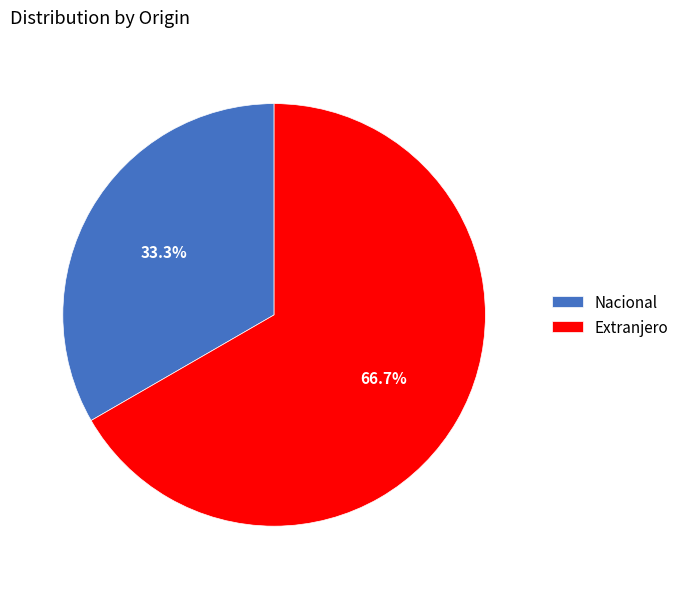

The Extranjero slice represents 67% of the pie. True or false?

True